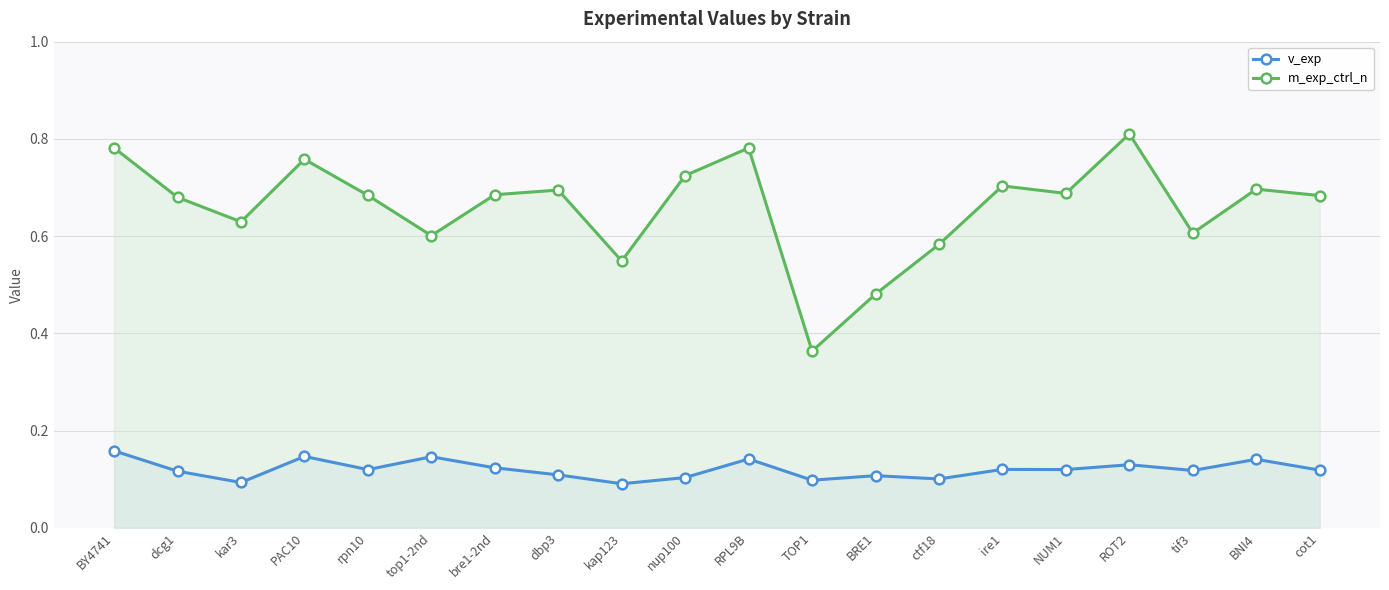

How many v_exp values are between 0 and 1?

20